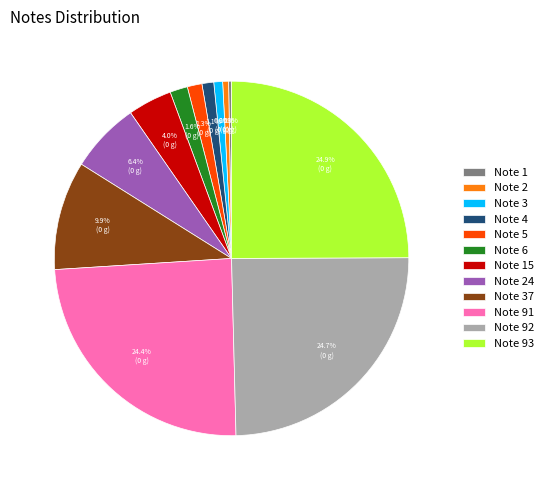

What percentage is NOT represented by Note 6?

98.4%